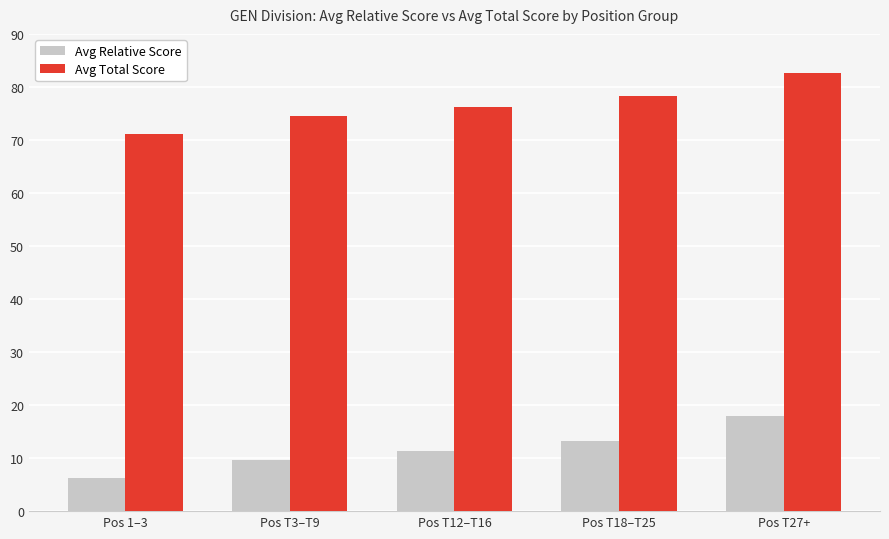

Which series has the widest spread of values?

Avg Relative Score